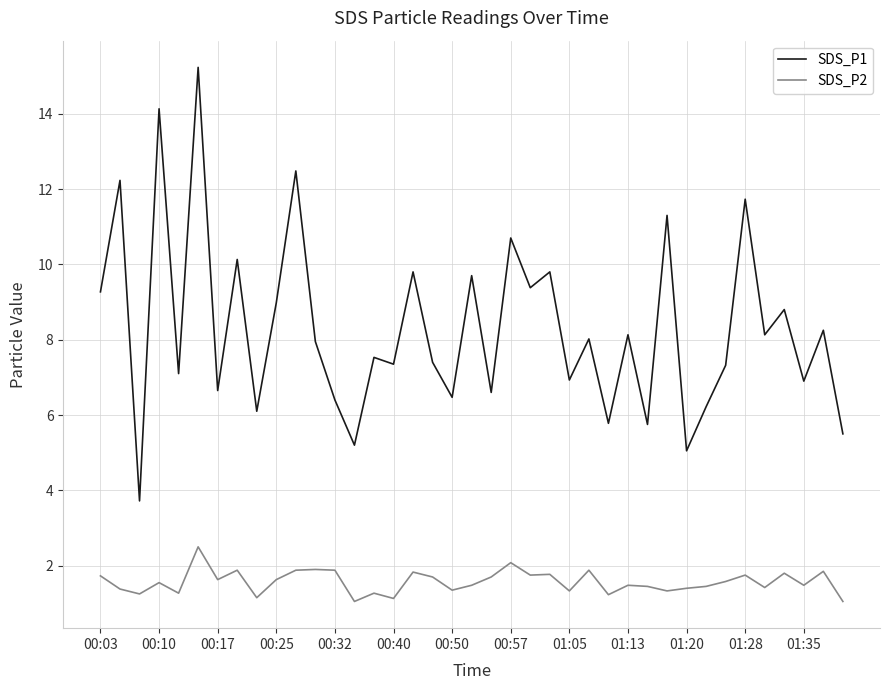

Rank the series by their maximum value, from lowest to highest.

SDS_P2, SDS_P1